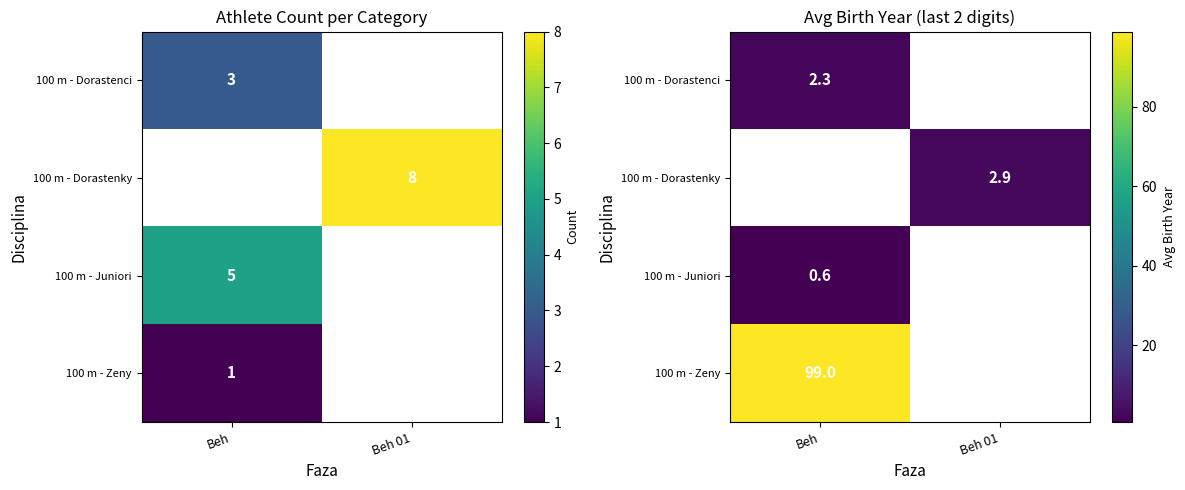

What is the smallest value displayed?

0.6